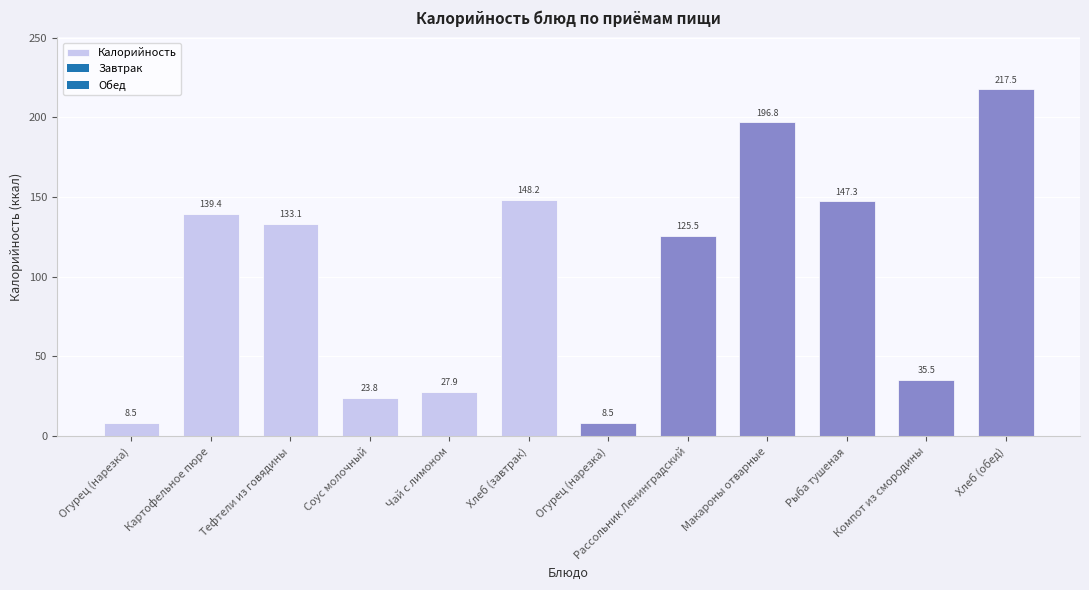

How many series are shown in this chart?

1